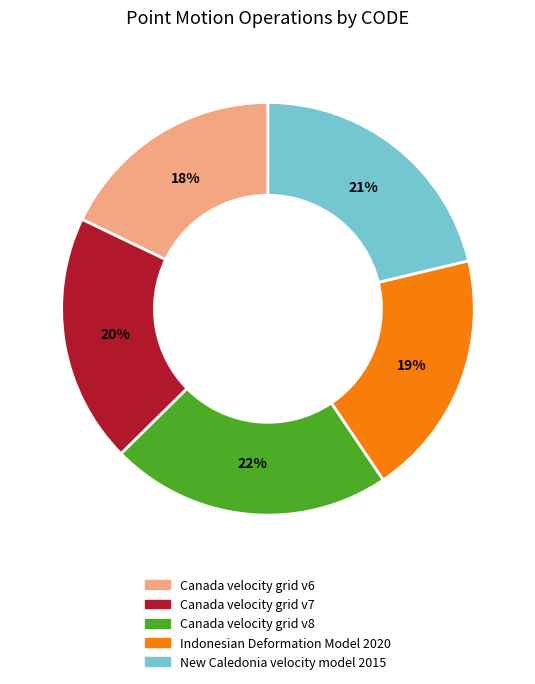

How many segments does this pie chart have?

5